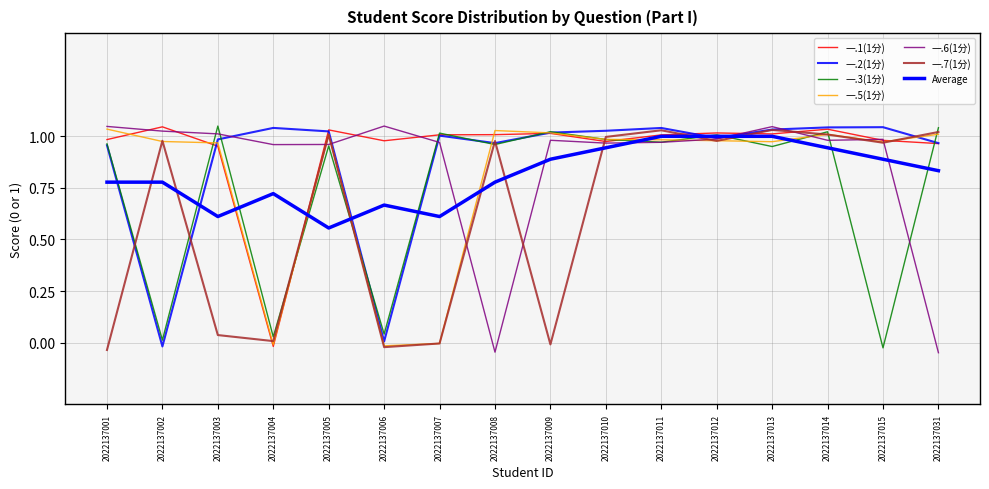

What is the maximum value for 一.1(1分)?

1.0